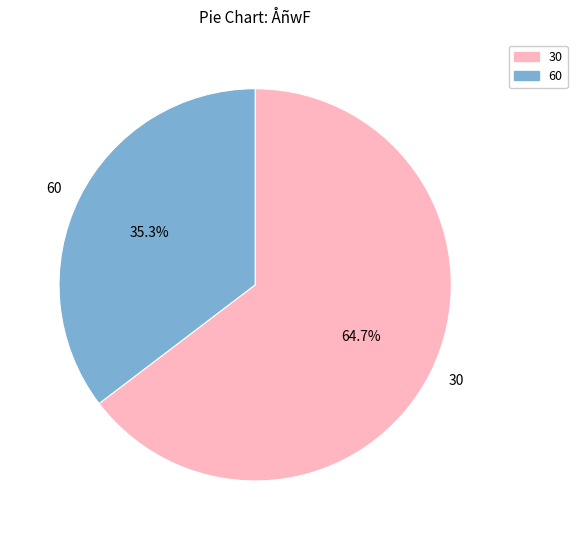

What is the largest slice in the pie chart?

30